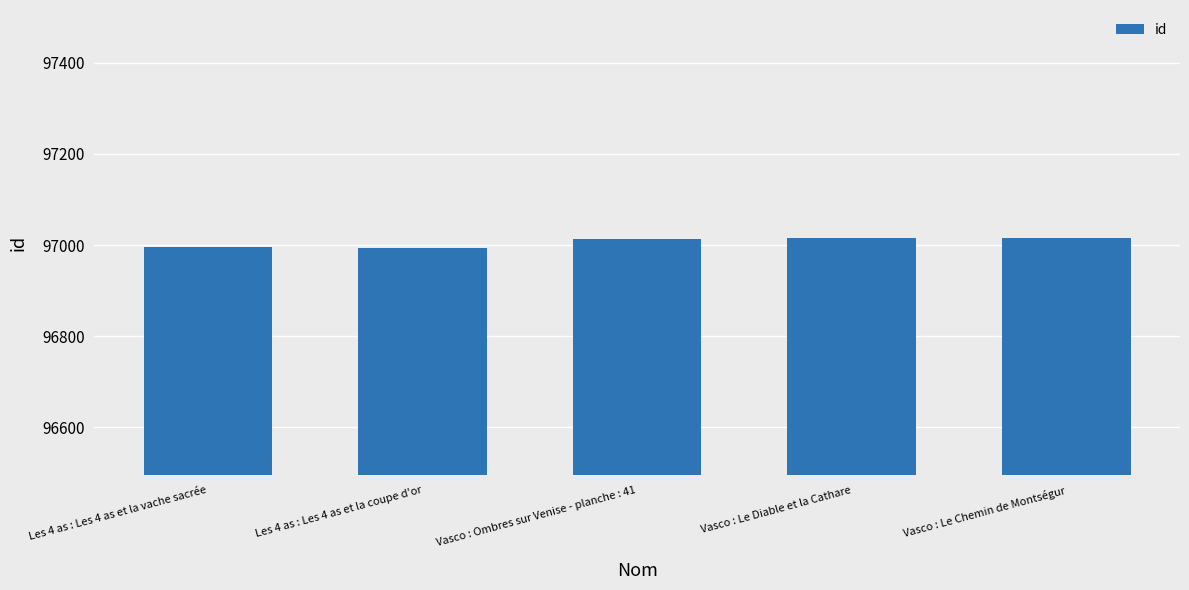

What is the smallest value displayed?

96994